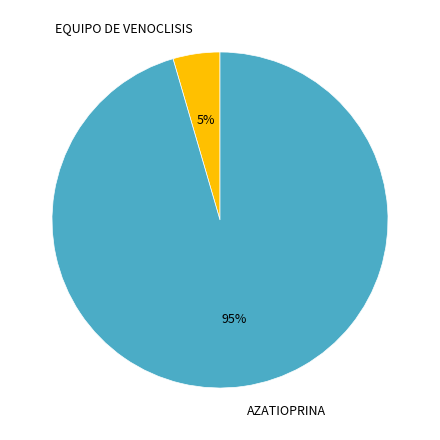

Which category has the smallest portion of the pie?

EQUIPO DE VENOCLISIS